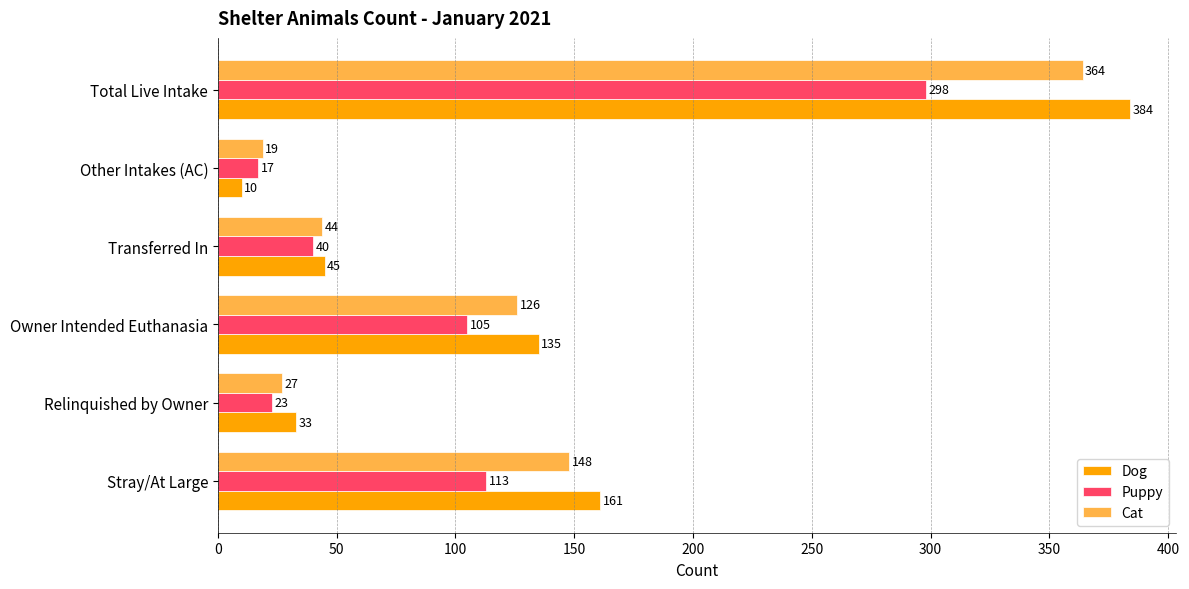

What is the greatest value displayed?

384